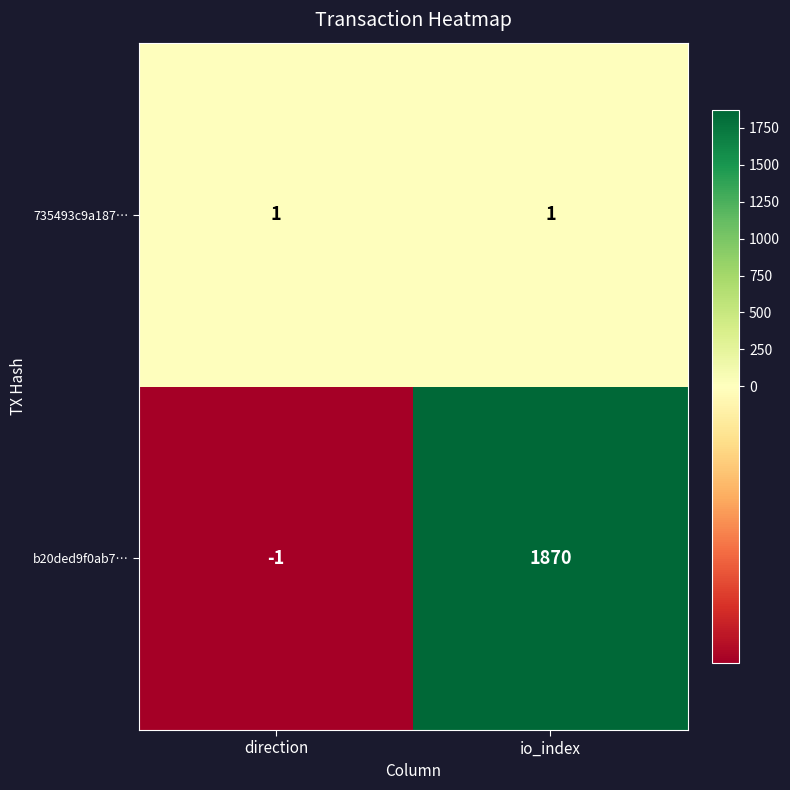

Reading left to right, extract all data points from this chart.

735493c9a187…: 1	1
b20ded9f0ab7…: -1	1870